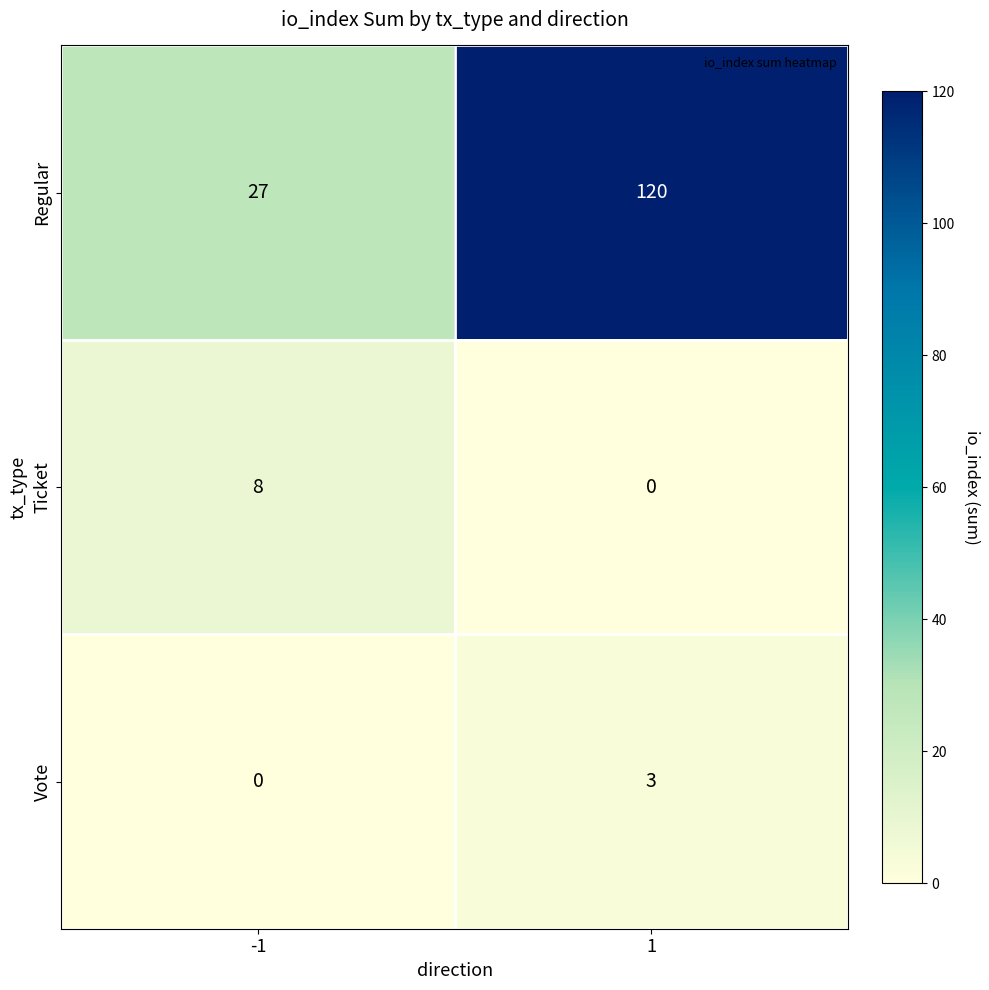

Reading left to right, what are all the values shown in this chart?

Regular: -1=27	1=120
Ticket: -1=8	1=0
Vote: -1=0	1=3